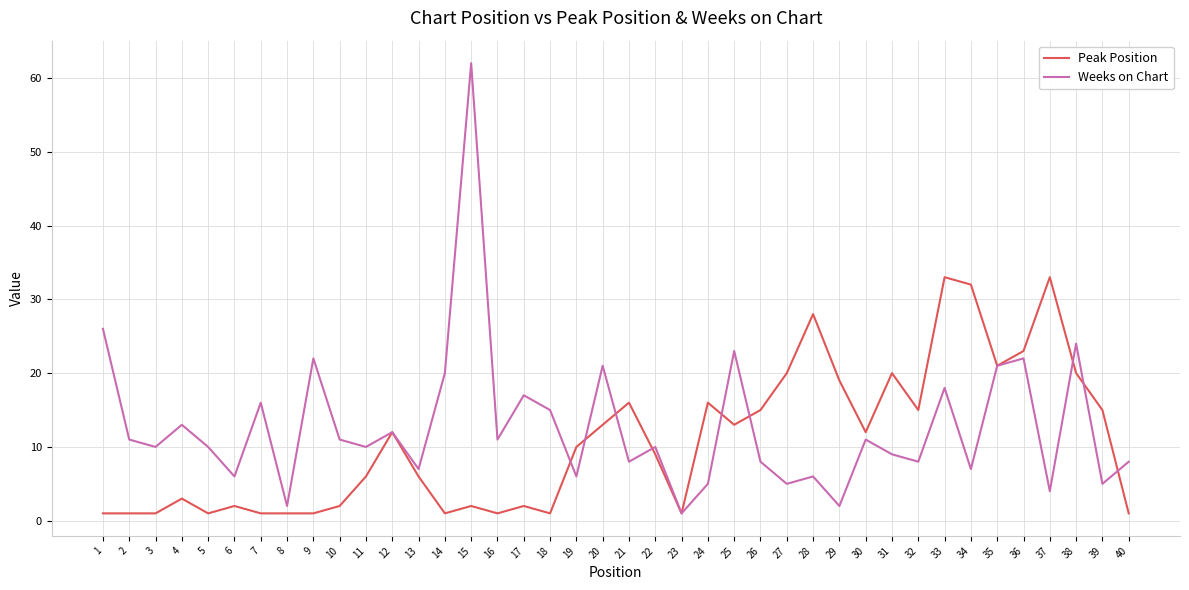

What is the greatest value displayed?

62